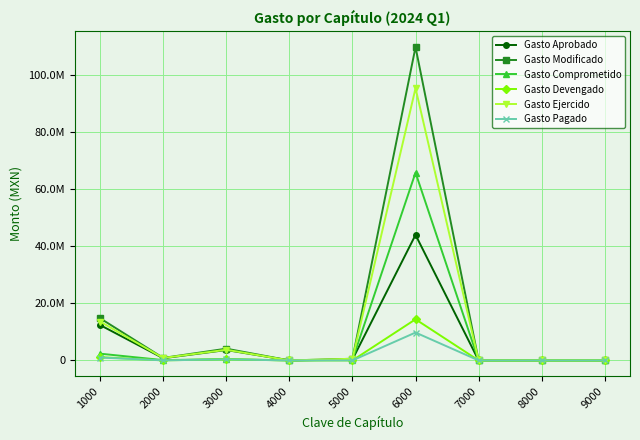

True or false: Gasto Comprometido has a value of 2367710 at 1000.

True